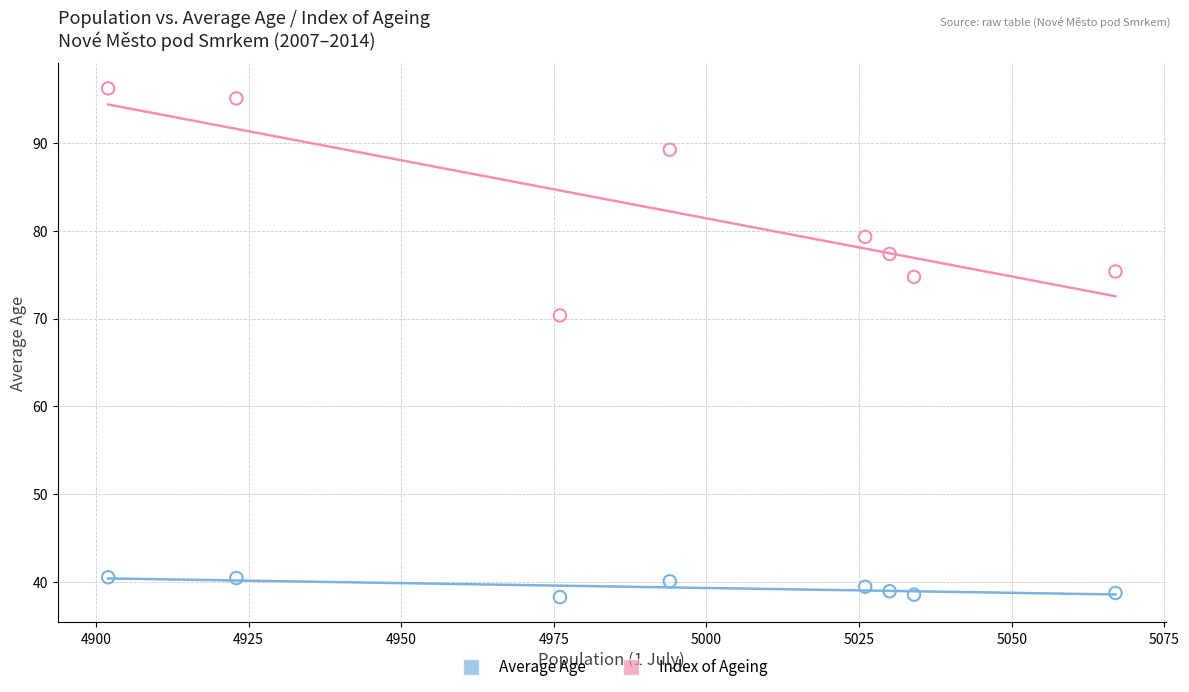

Across all data points, what is the range of Y values (max minus min)?

57.9